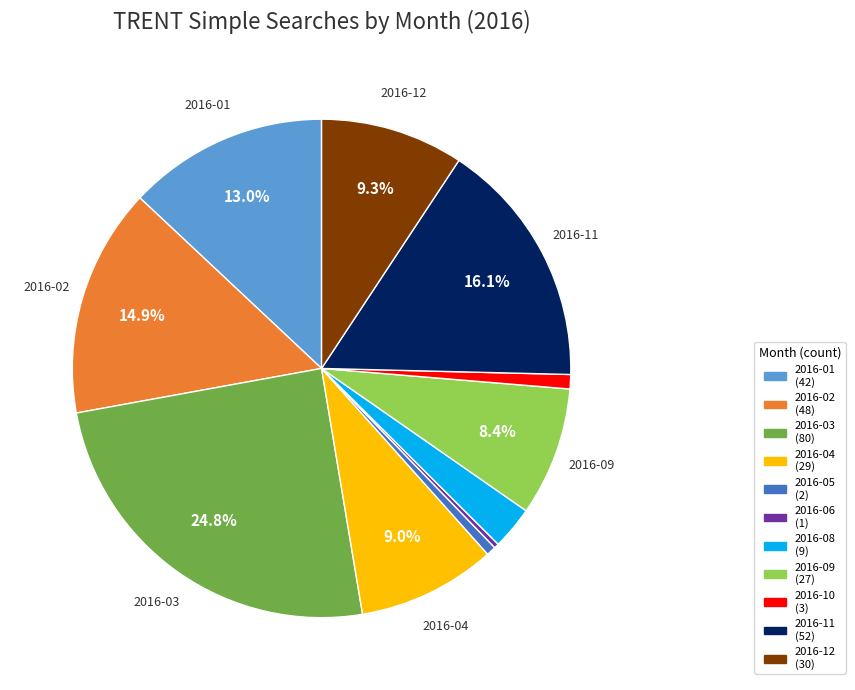

How many segments does this pie chart have?

11